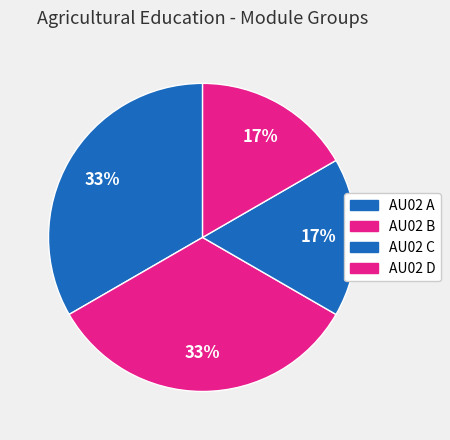

The AU02 D slice represents 22% of the pie. True or false?

False